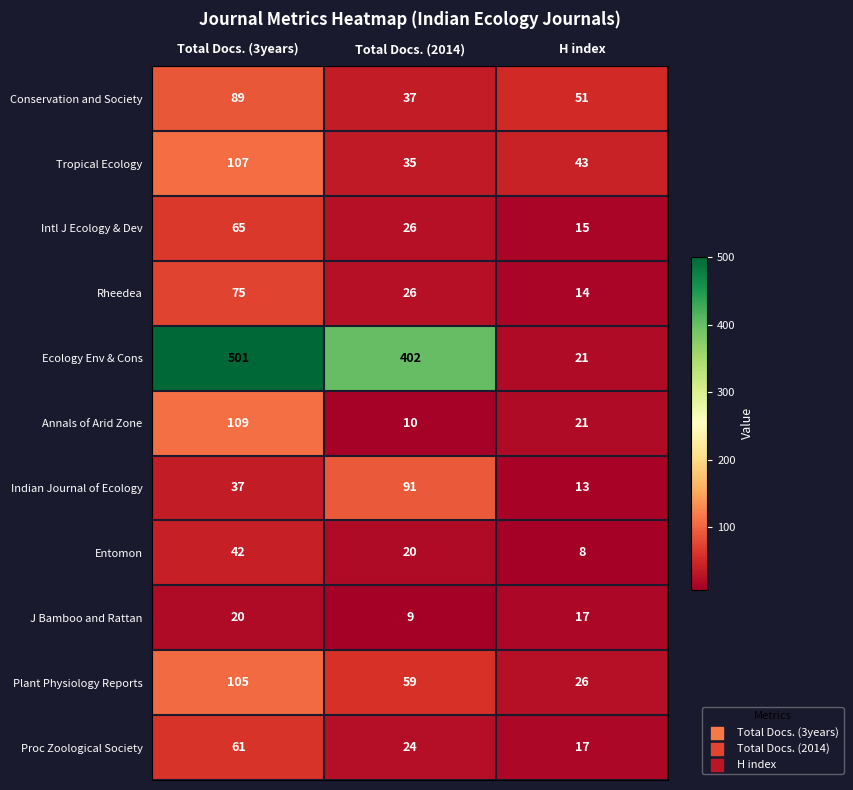

What is the difference between the second highest and minimum values in the Ecology Env & Cons series?

381